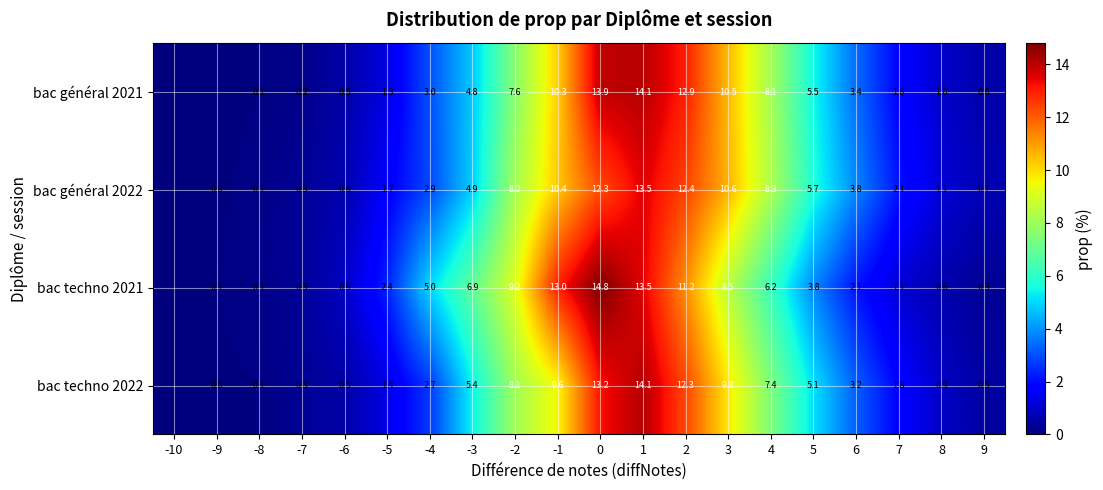

How many series are shown in this chart?

4